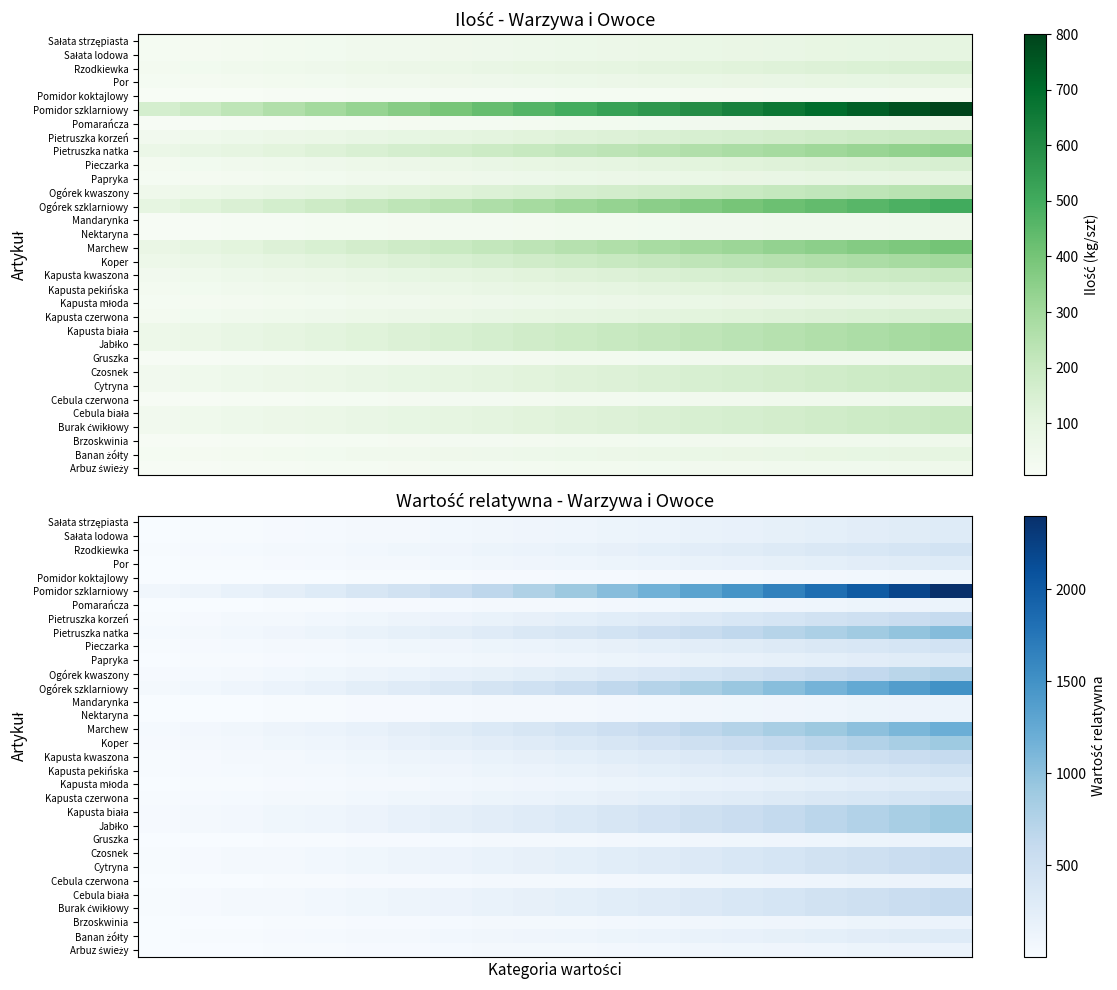

List the series in order of their peak value, lowest first.

Pomidor koktajlowy, Arbuz świeży, Brzoskwinia, Cebula czerwona, Gruszka, Nektaryna, Mandarynka, Pomarańcza, Banan żółty, Kapusta młoda, Papryka, Por, Sałata lodowa, Sałata strzępiasta, Kapusta czerwona, Kapusta pekińska, Pieczarka, Rzodkiewka, Burak ćwikłowy, Cebula biała, Cytryna, Czosnek, Kapusta kwaszona, Pietruszka korzeń, Ogórek kwaszony, Jabłko, Kapusta biała, Koper, Pietruszka natka, Marchew, Ogórek szklarniowy, Pomidor szklarniowy